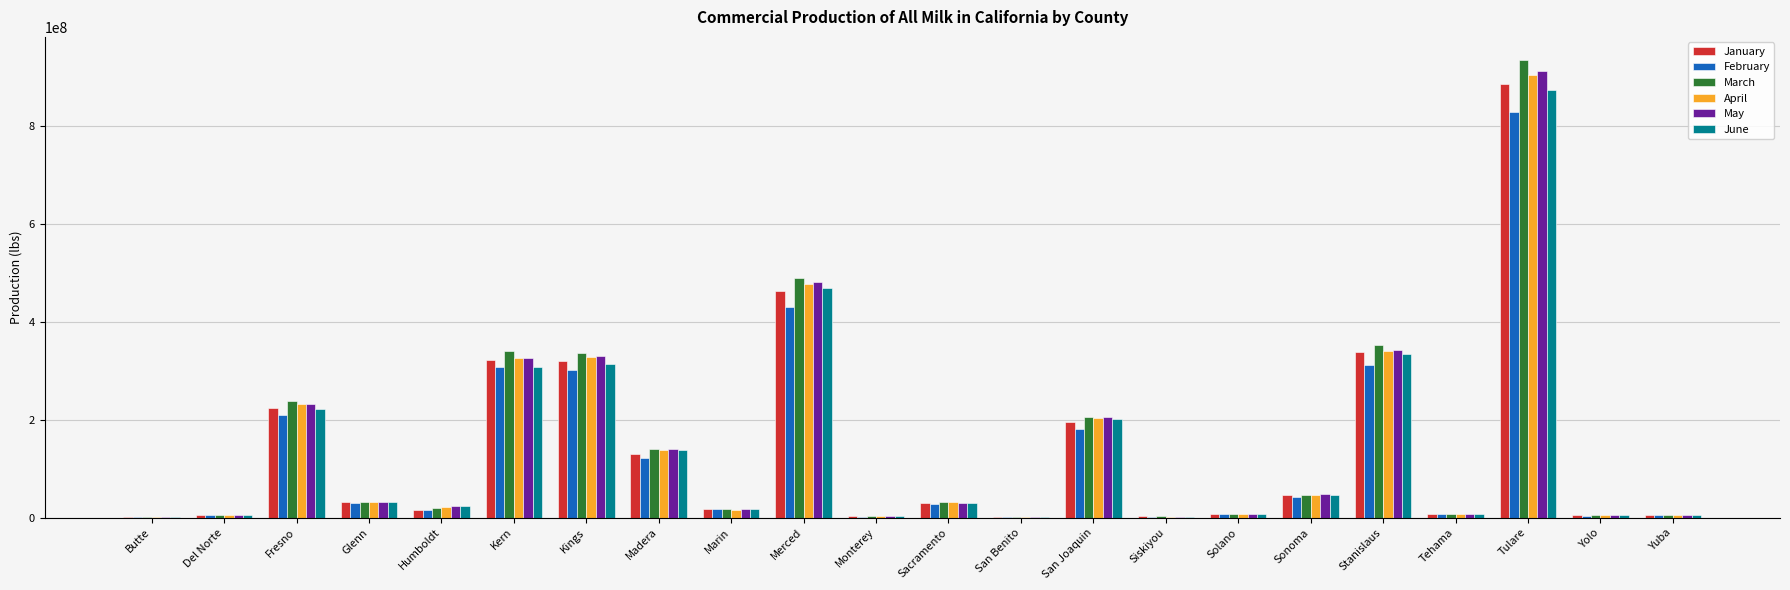

Is it true that January equals 129051708 at Stanislaus?

False